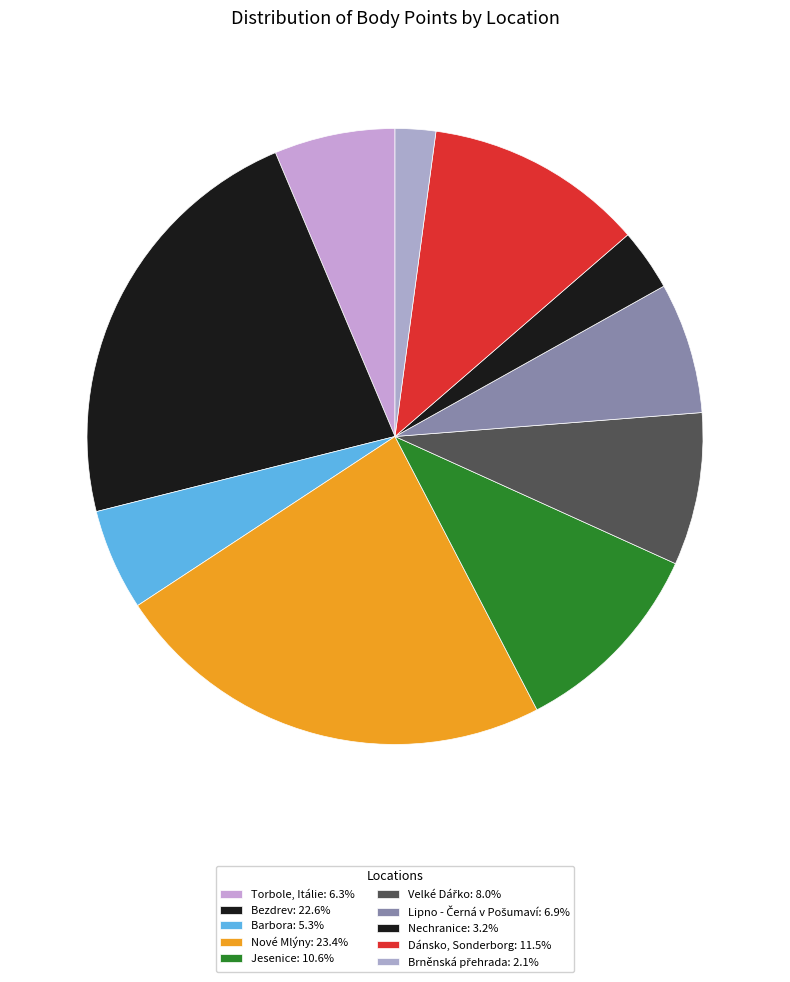

How many segments does this pie chart have?

10